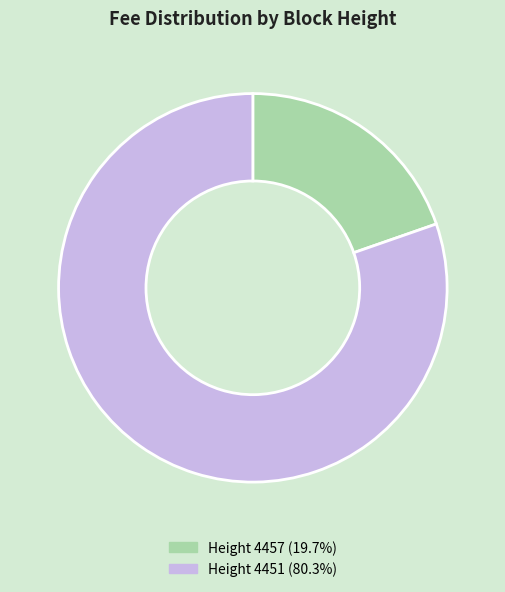

What is the ratio of the value at Height 4451 (80.3%) to the value at Height 4457 (19.7%)?

4.1